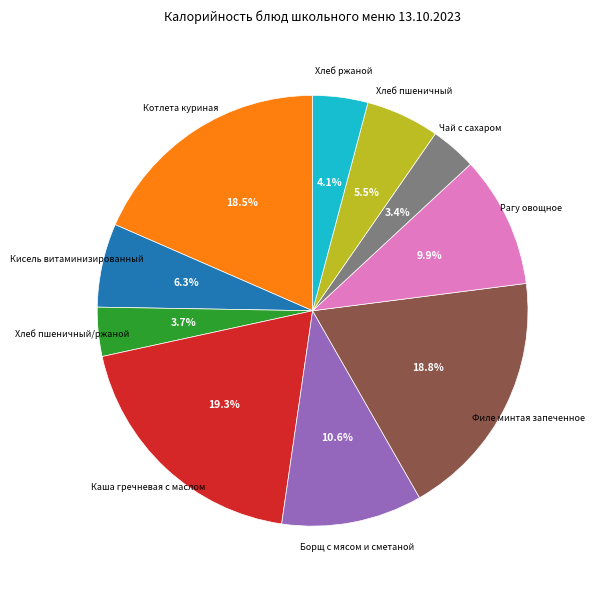

Between Хлеб пшеничный/ржаной and Хлеб пшеничный, which is larger?

Хлеб пшеничный